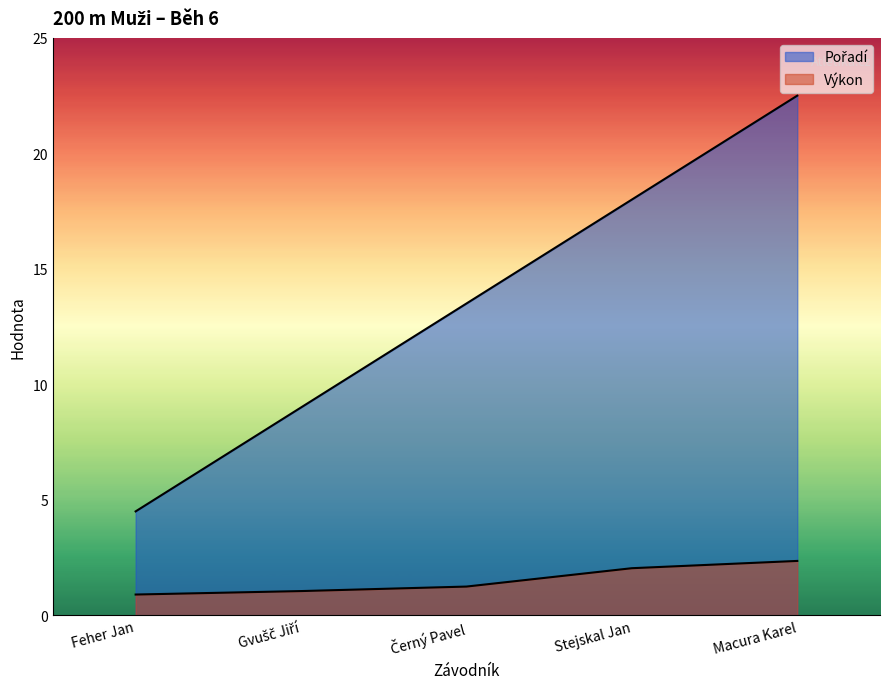

How many distinct data groups are displayed?

2